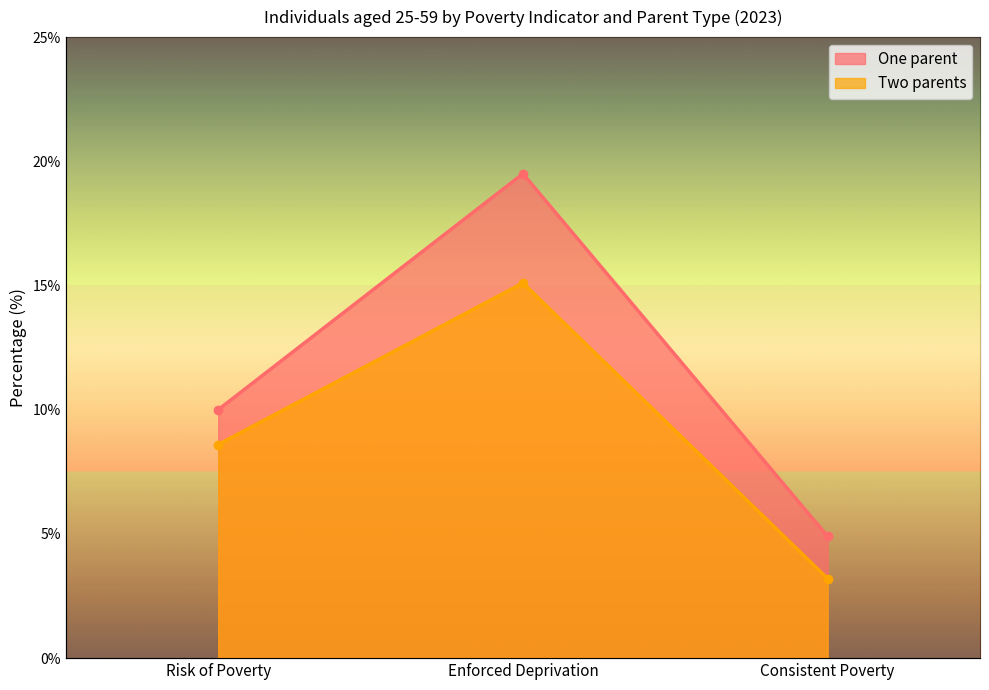

What is the label of the 3rd point from the left?

Consistent Poverty